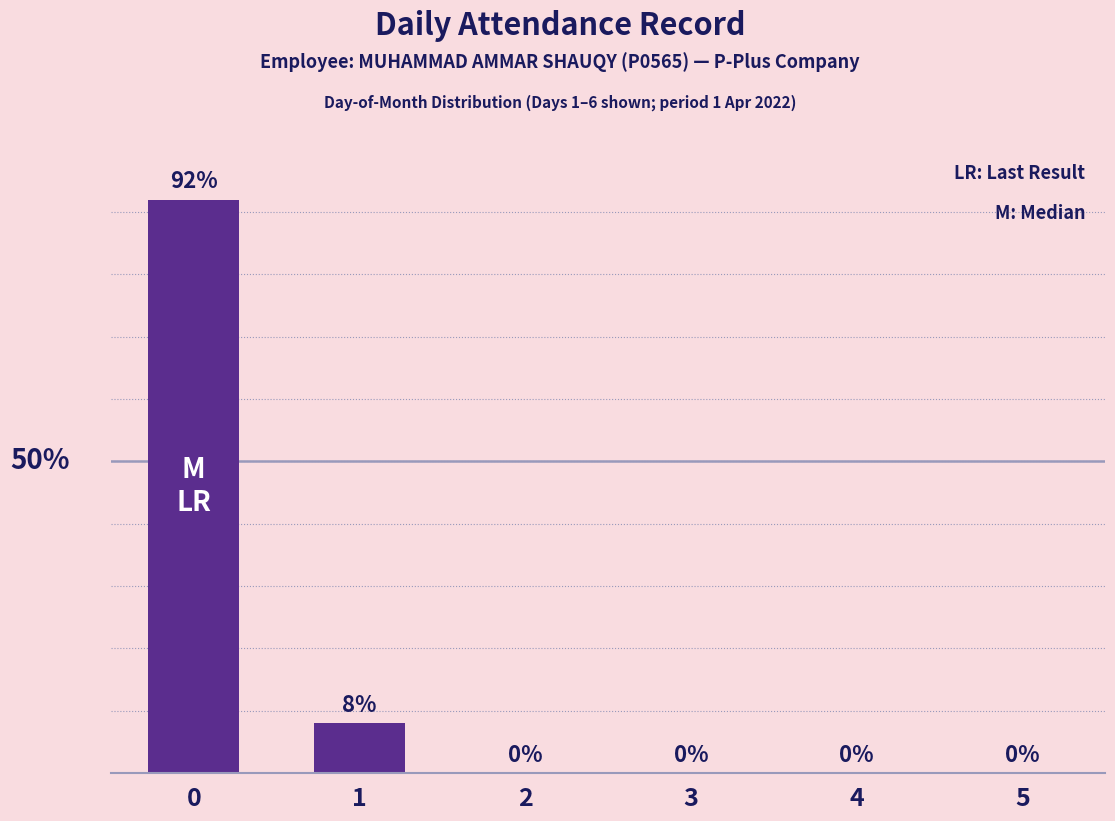

Count the number of categories in the chart.

6